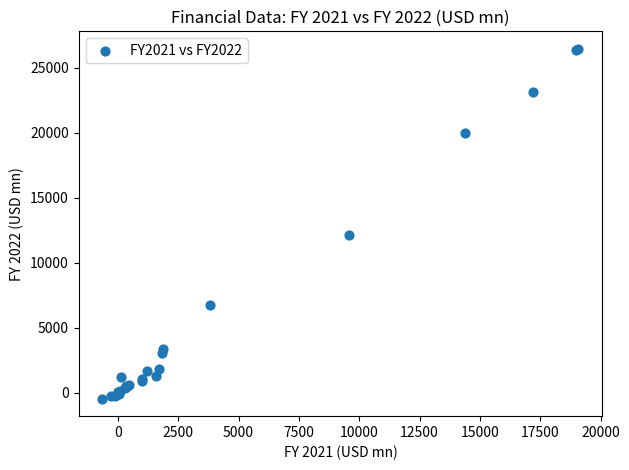

What Y value in the scatter plot is closest to 12997?

12100.5